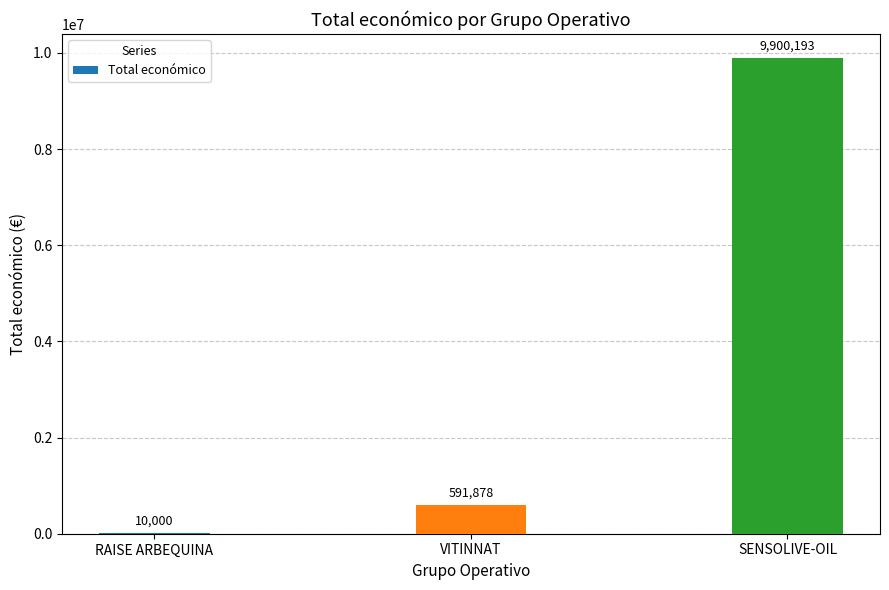

What is the greatest value displayed?

9900193